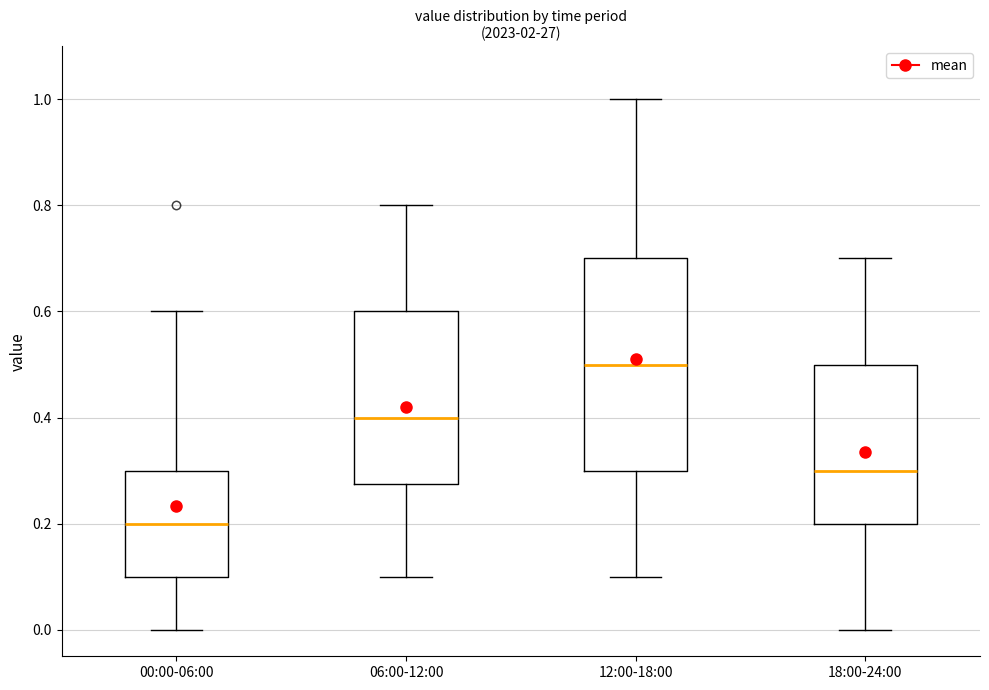

Reading left to right, transcribe this box plot: for each box, give where its median line is, the range the box spans, and where its two whiskers end, as read against the y-axis. The values are not printed on the chart, so give them approximately, as read against the axis.

00:00-06:00: median 0.20, box 0.10 to 0.30, whiskers 0.00 to 0.60
06:00-12:00: median 0.40, box 0.28 to 0.60, whiskers 0.10 to 0.80
12:00-18:00: median 0.50, box 0.30 to 0.70, whiskers 0.10 to 1.00
18:00-24:00: median 0.30, box 0.20 to 0.50, whiskers 0.00 to 0.70